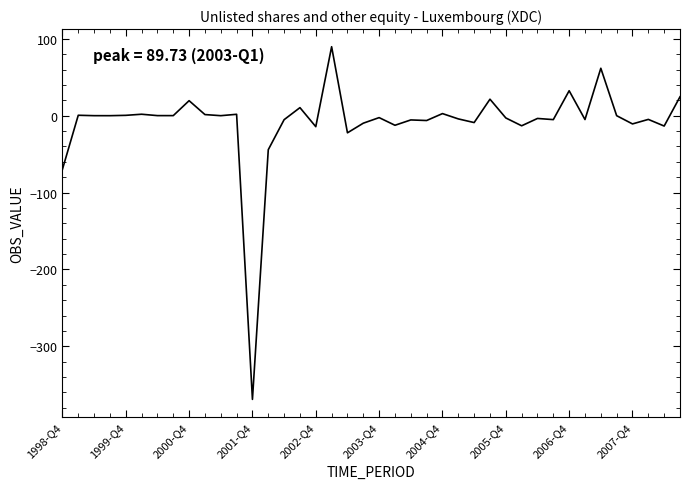

What is the maximum value shown in the chart?

89.7